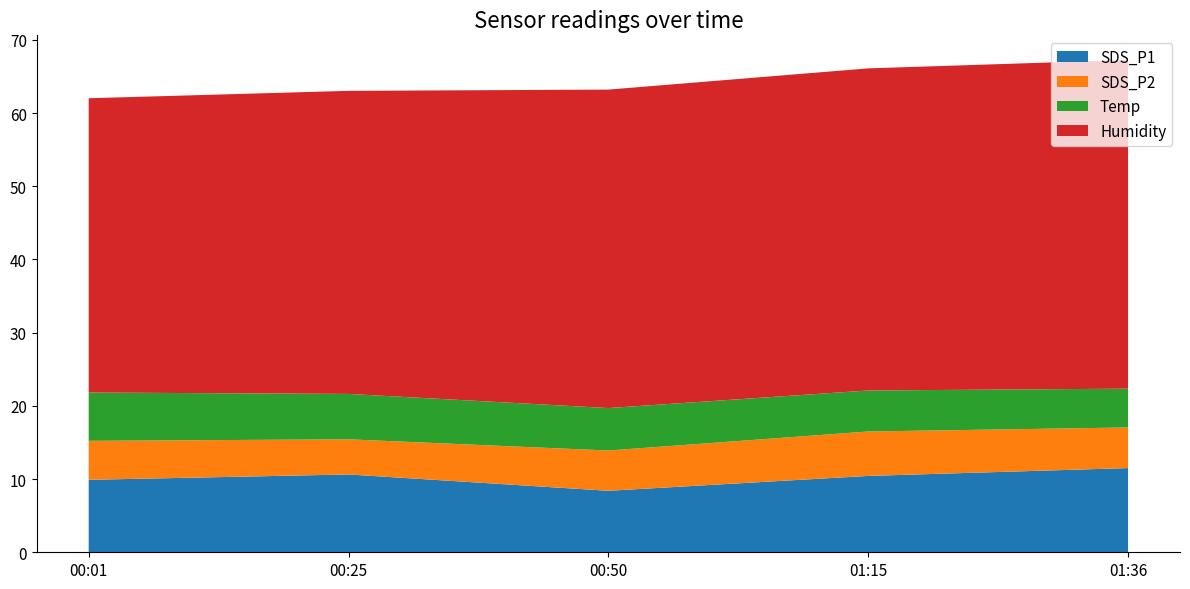

Reading left to right, extract all data points from this chart.

SDS_P1: 9.9	10.6	8.4	10.4	11.5
SDS_P2: 5.3	4.8	5.5	6.1	5.5
Temp: 6.6	6.2	5.8	5.6	5.3
Humidity: 40.2	41.4	43.5	44.0	44.9